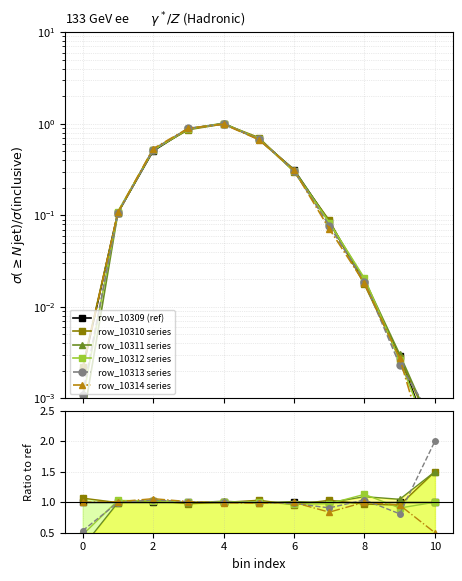

True or false: row_10311 series has a value of 0.4 at 9.

False